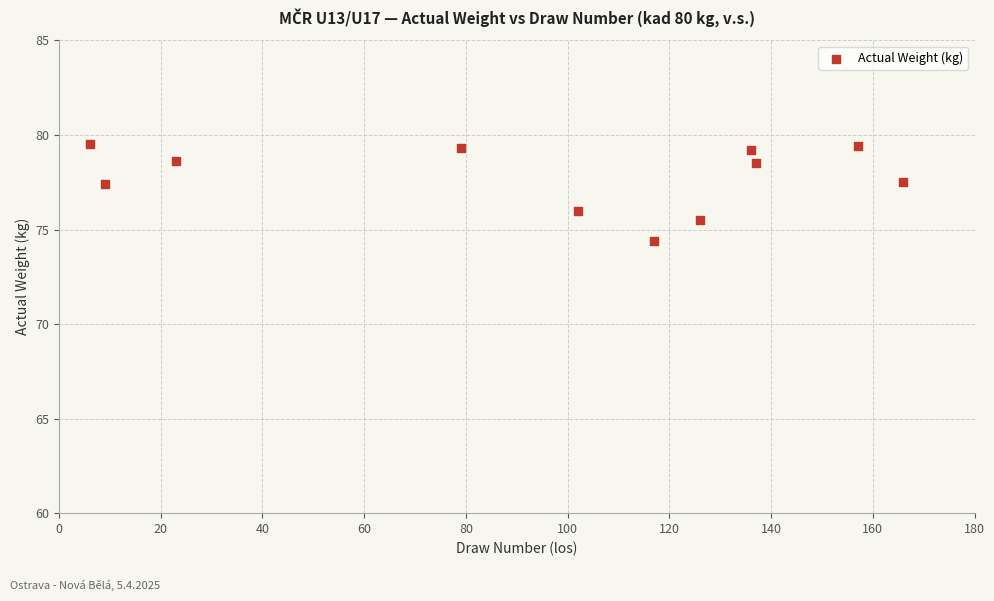

What is the average Y value?

77.8